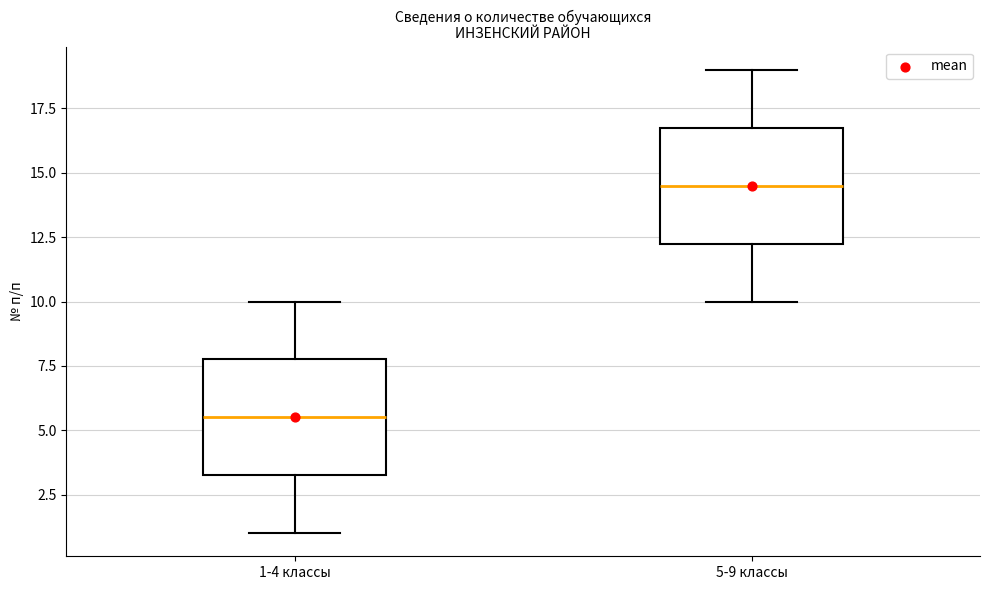

Reading left to right, transcribe this box plot: for each box, give where its median line is, the range the box spans, and where its two whiskers end, as read against the y-axis. The values are not printed on the chart, so give them approximately, as read against the axis.

1-4 классы: median 5.5, box 3.5 to 8.0, whiskers 1.0 to 10.0
5-9 классы: median 14.5, box 12.5 to 17.0, whiskers 10.0 to 19.0